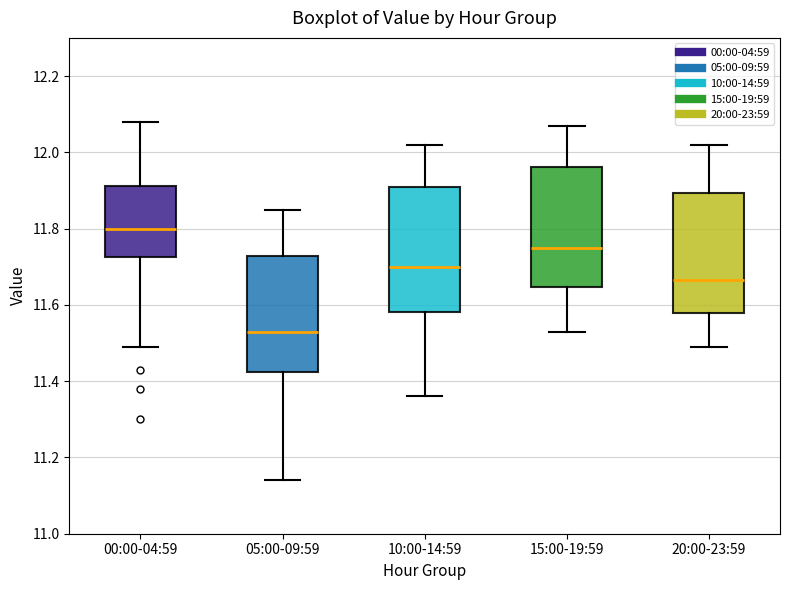

Reading left to right, read every box against the y-axis: the position of its median line, the range the box covers, and the ends of its whiskers. The values are not printed on the chart, so give them approximately, as read against the axis.

00:00-04:59: median 11.80, box 11.72 to 11.92, whiskers 11.50 to 12.08
05:00-09:59: median 11.54, box 11.42 to 11.72, whiskers 11.14 to 11.86
10:00-14:59: median 11.70, box 11.58 to 11.92, whiskers 11.36 to 12.02
15:00-19:59: median 11.76, box 11.64 to 11.96, whiskers 11.54 to 12.08
20:00-23:59: median 11.66, box 11.58 to 11.90, whiskers 11.50 to 12.02